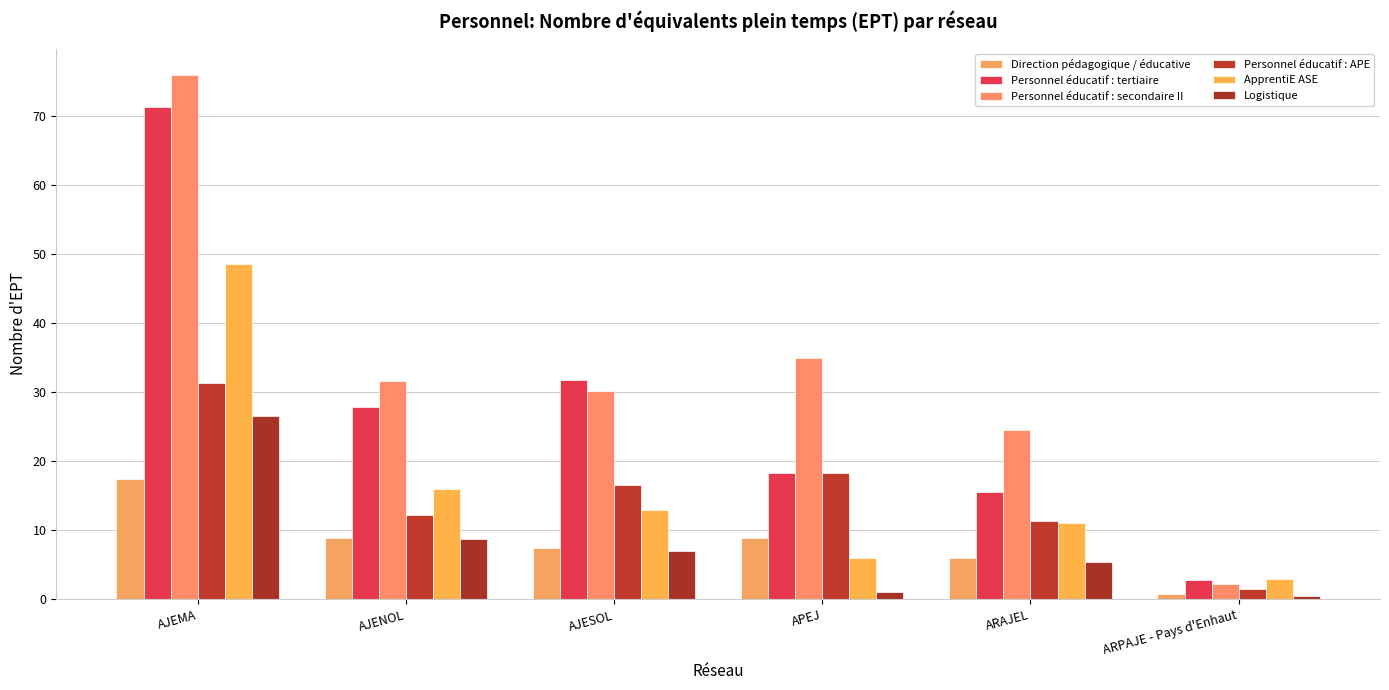

Is the value of Logistique at AJEMA greater than the value of Direction pédagogique / éducative at APEJ?

Yes